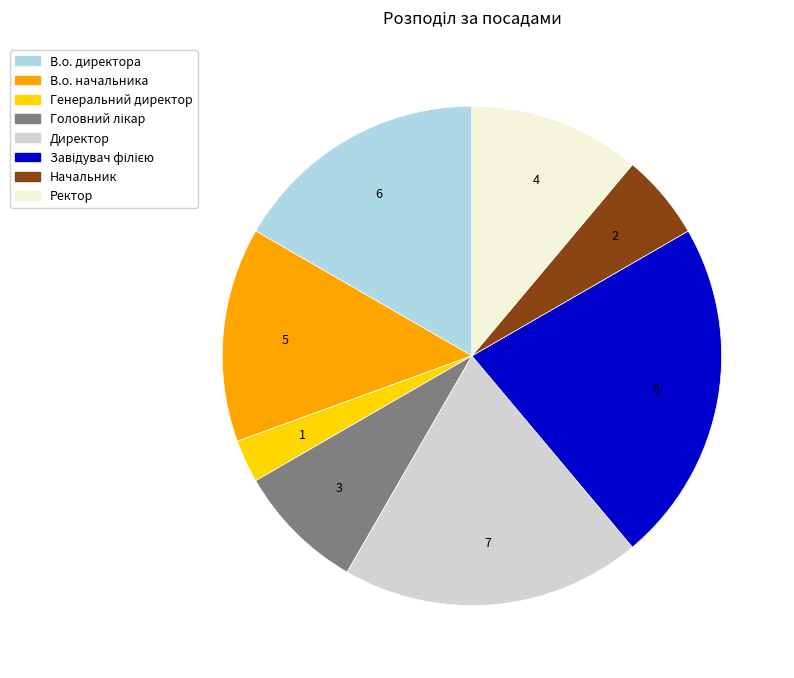

Which slice is the smallest?

Генеральний директор